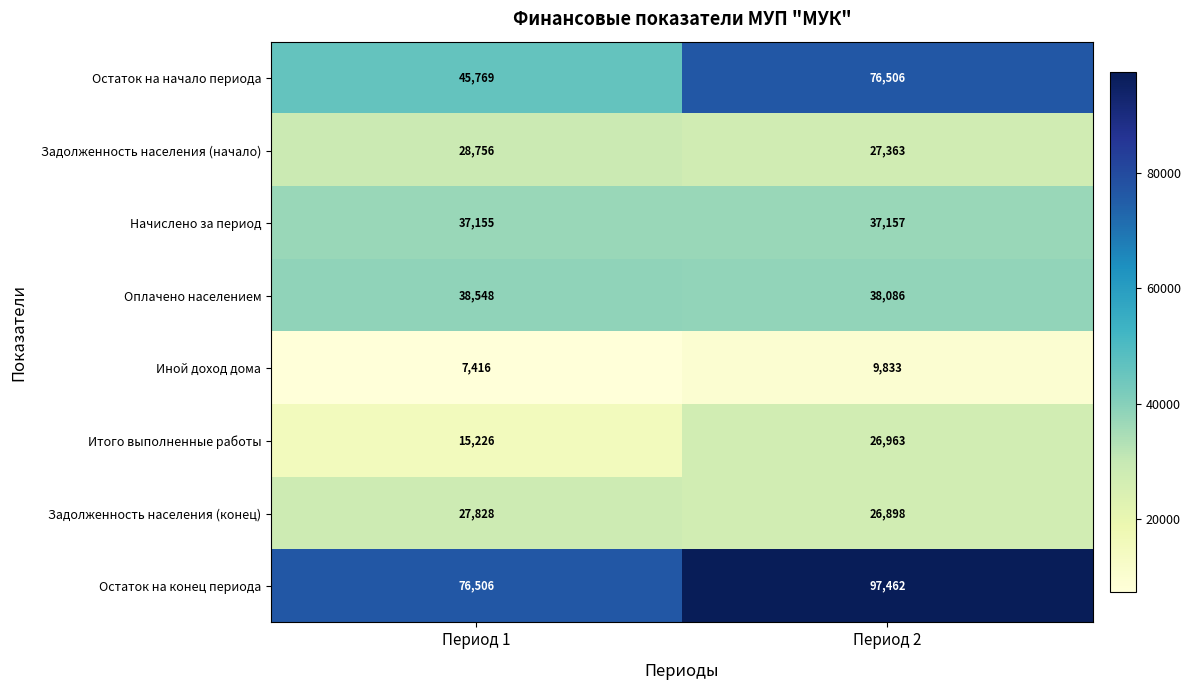

At which label is Иной доход дома closest to 8624?

Период 1